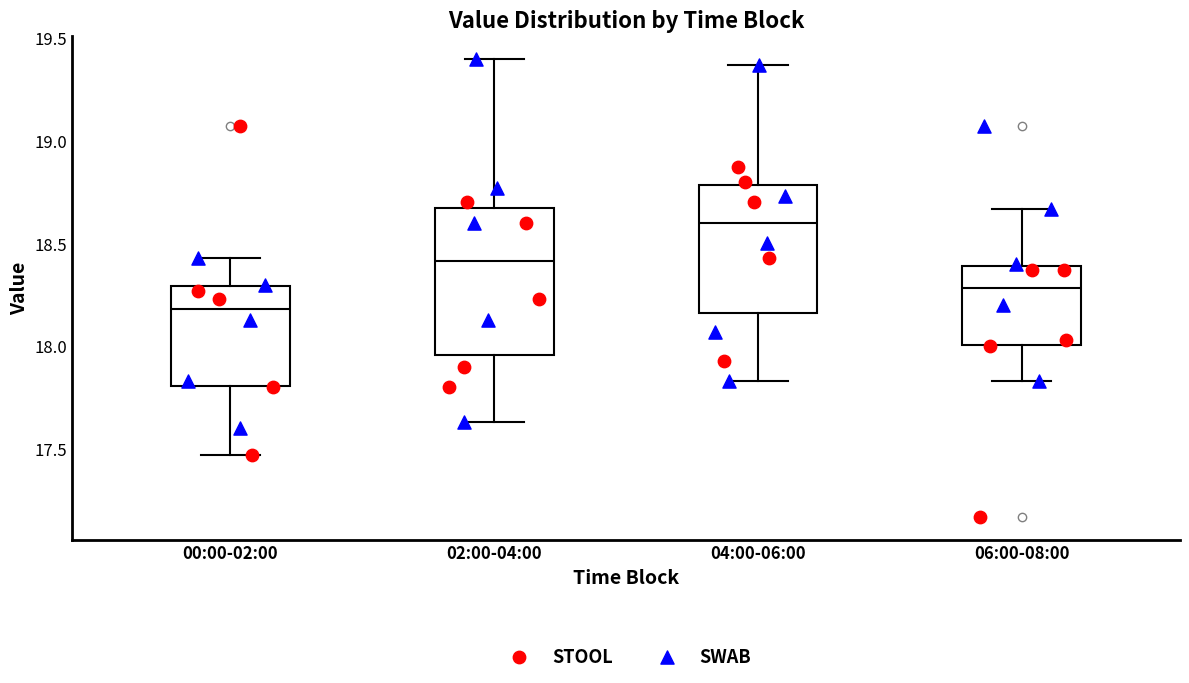

Comparing the boxes themselves (not the whiskers), which one is the tallest?

02:00-04:00